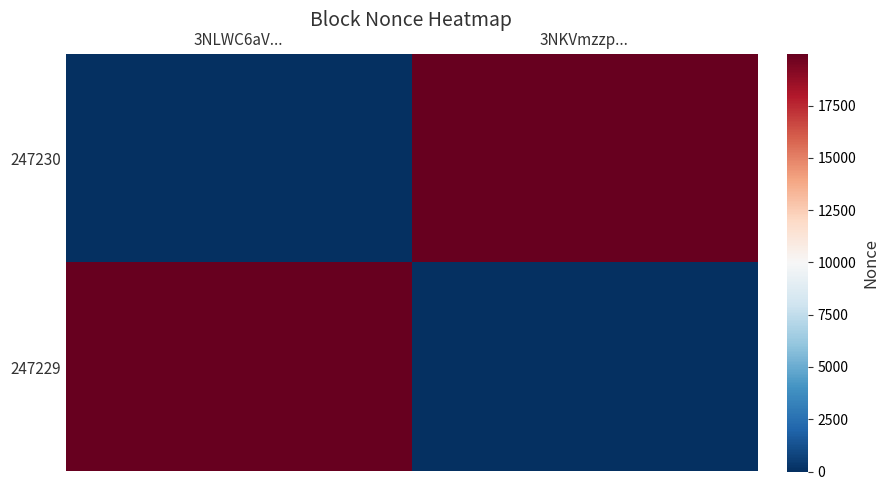

Reading left to right, what are all the values shown in this chart?

247230: 3NLWC6aV...=0	3NKVmzzp...=19975
247229: 3NLWC6aV...=19975	3NKVmzzp...=0